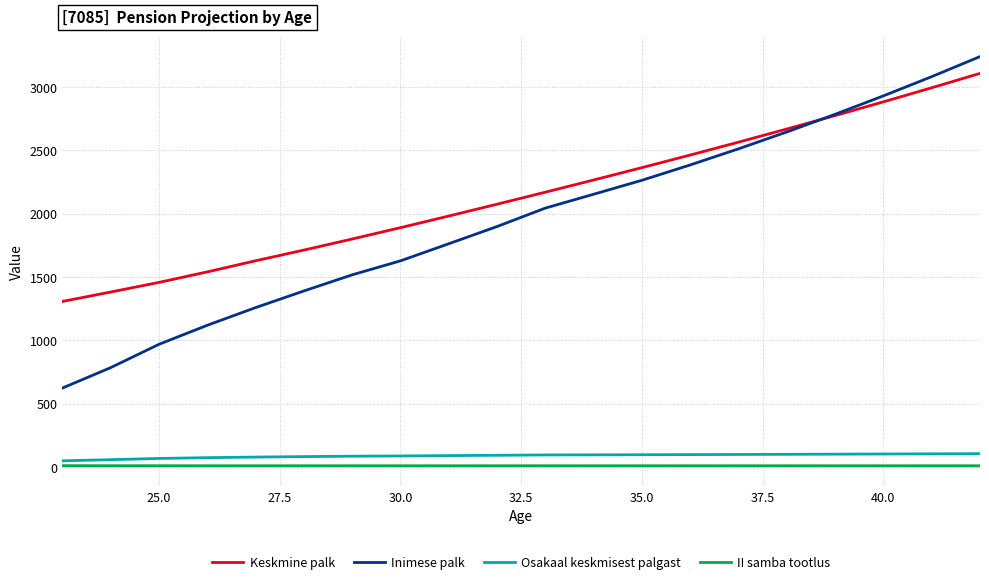

What are all the series names shown in the legend?

Keskmine palk, Inimese palk, Osakaal keskmisest palgast, II samba tootlus